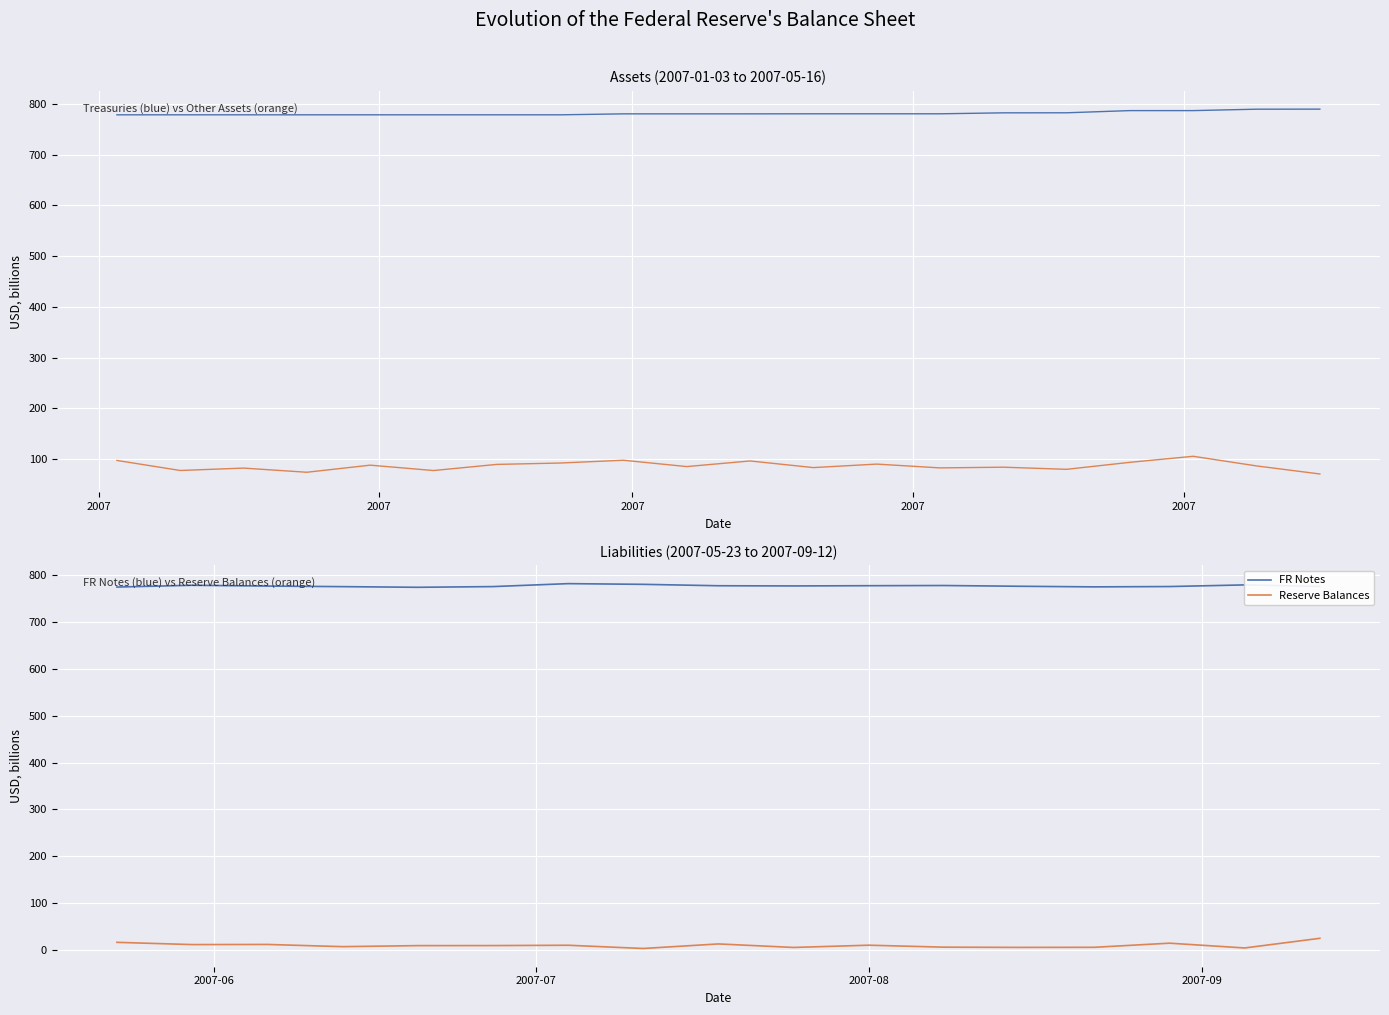

What is the difference between the second highest and minimum values in the Reserve Balances series?

13.1